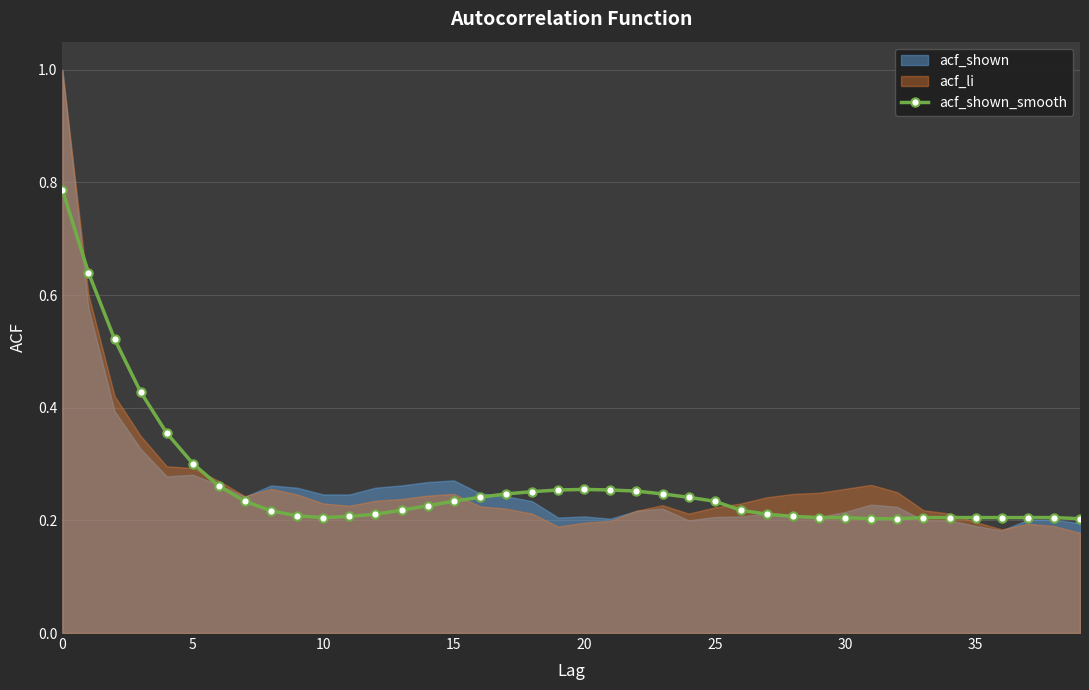

How many values are between 0 and 1?

40